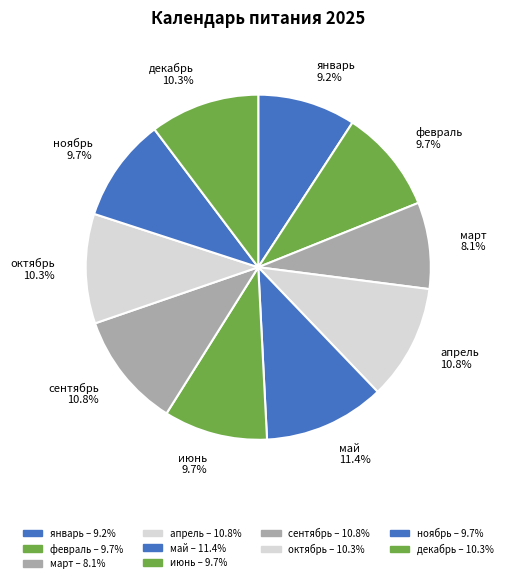

Combined, do февраль and март account for over 50%?

No